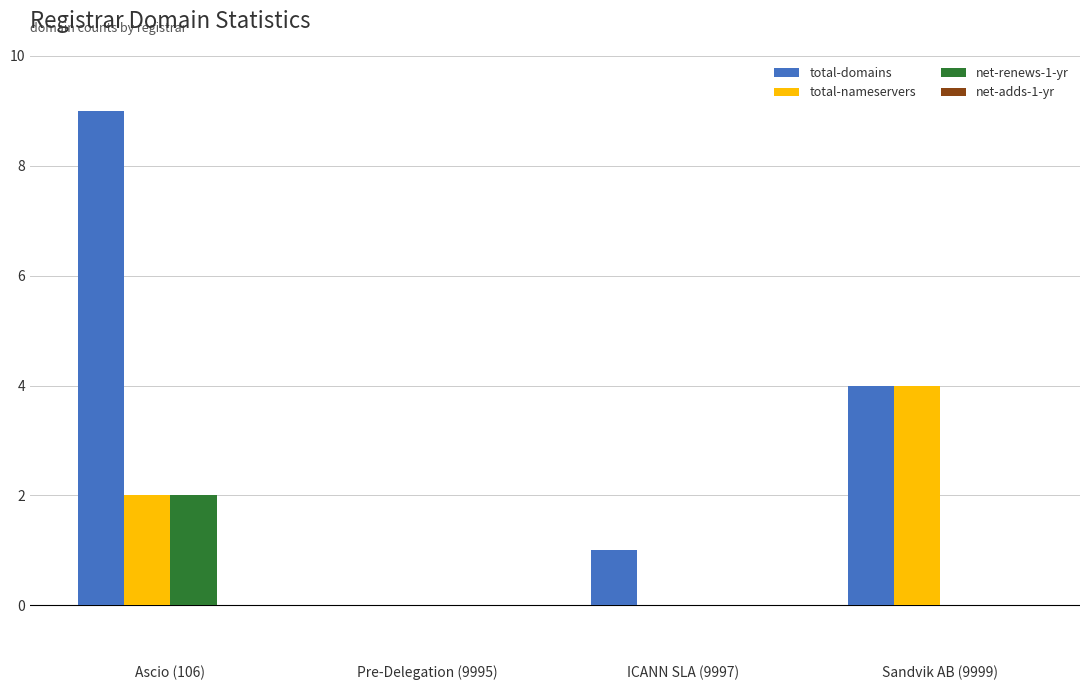

True or false: total-nameservers has a value of 0 at ICANN SLA (9997).

True